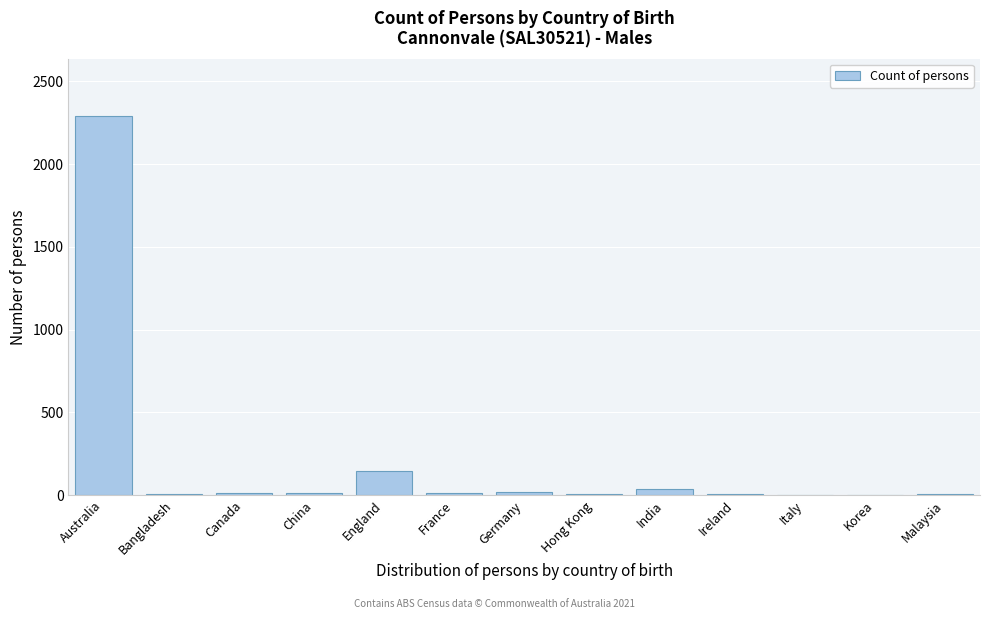

The chart shows a value of 822 at Australia. True or false?

False